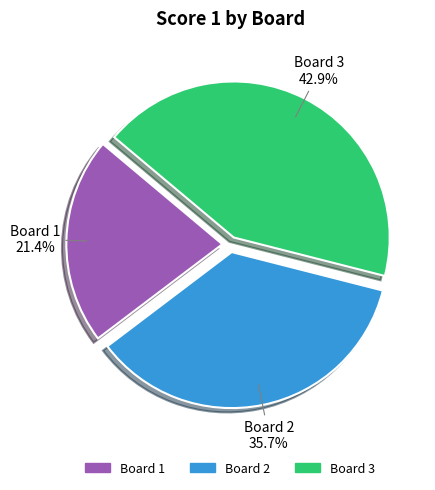

What percentage do Board 2 and Board 3 together represent?

78.6%